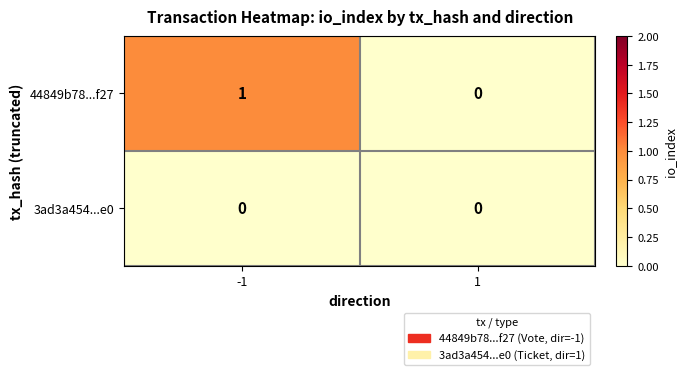

The 44849b78...f27 series shows 1 at -1. True or false?

True